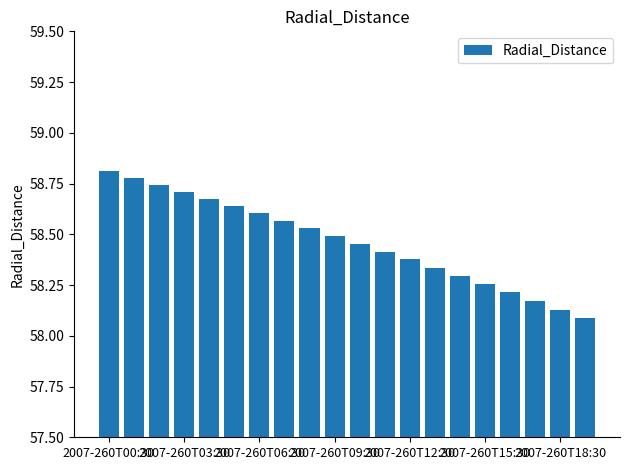

What is the difference between the second highest and minimum values?

0.7